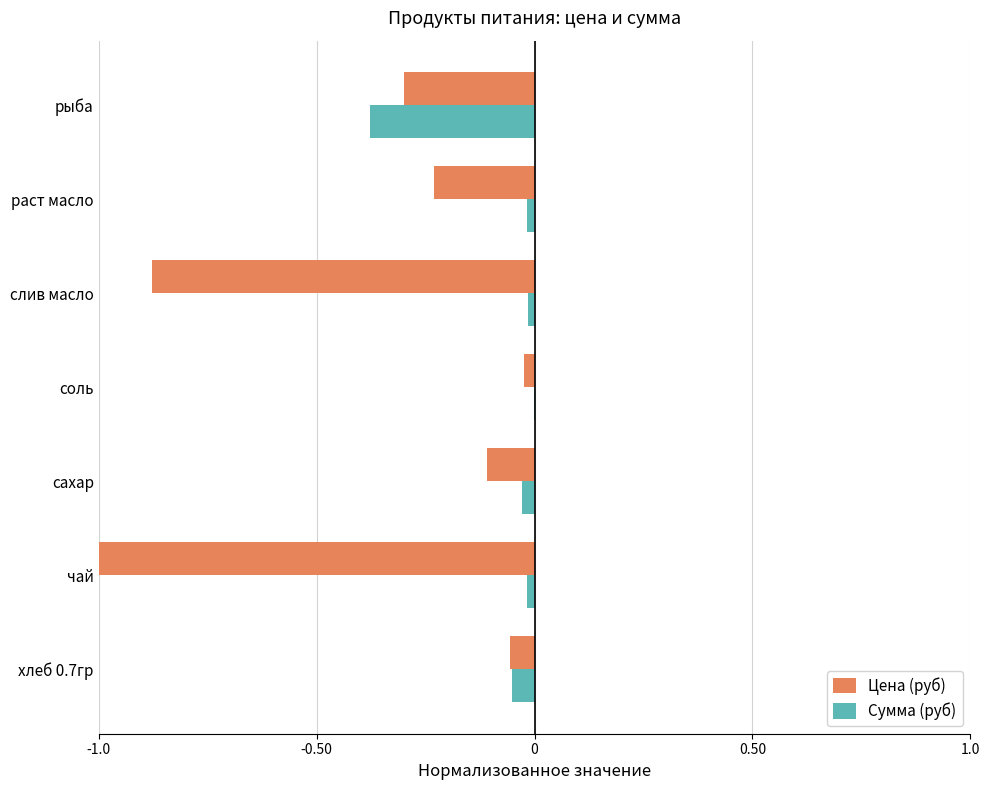

Is the value of Сумма (руб) at хлеб 0.7гр greater than the value of Цена (руб) at раст масло?

Yes